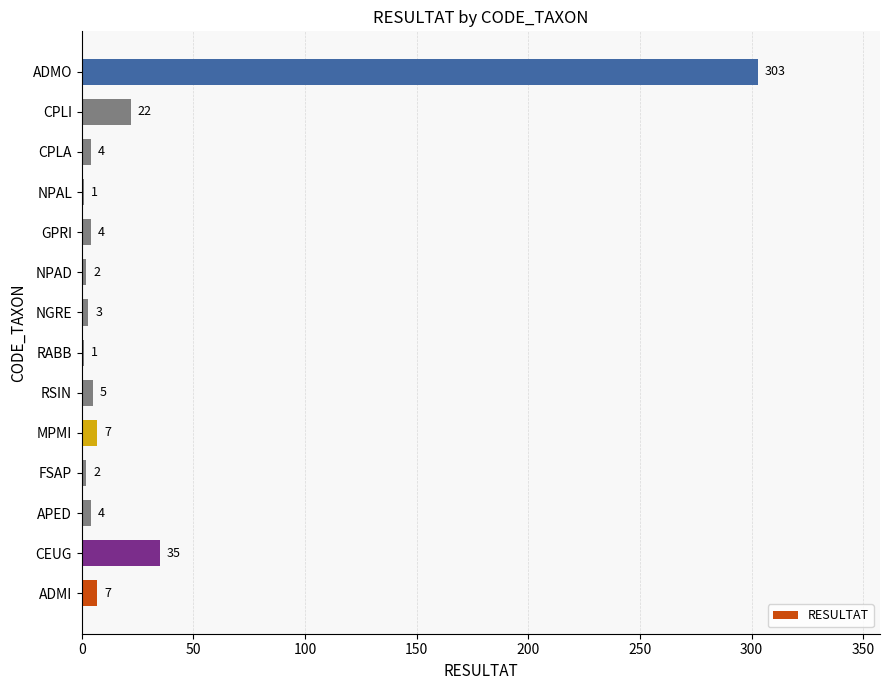

The value at APED is 4. True or false?

True